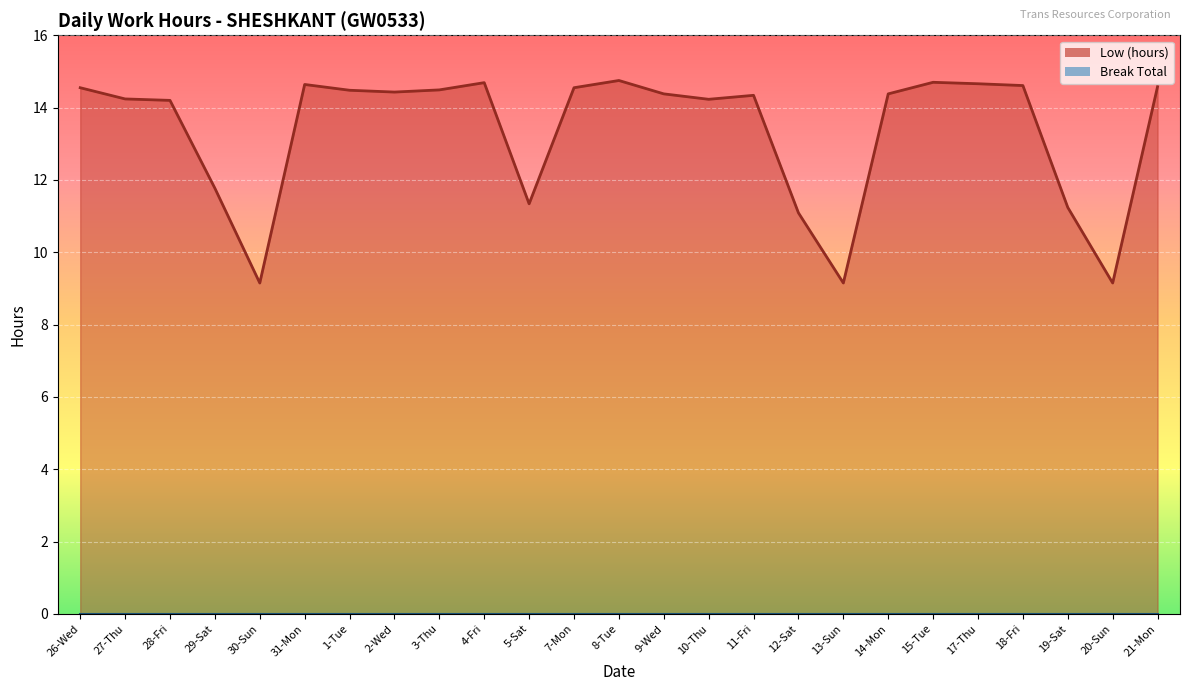

Rank the categories by value from lowest to highest.

30-Sun, 13-Sun, 20-Sun, 12-Sat, 19-Sat, 5-Sat, 29-Sat, 28-Fri, 10-Thu, 27-Thu, 11-Fri, 9-Wed, 14-Mon, 2-Wed, 1-Tue, 3-Thu, 26-Wed, 7-Mon, 21-Mon, 18-Fri, 31-Mon, 17-Thu, 4-Fri, 15-Tue, 8-Tue